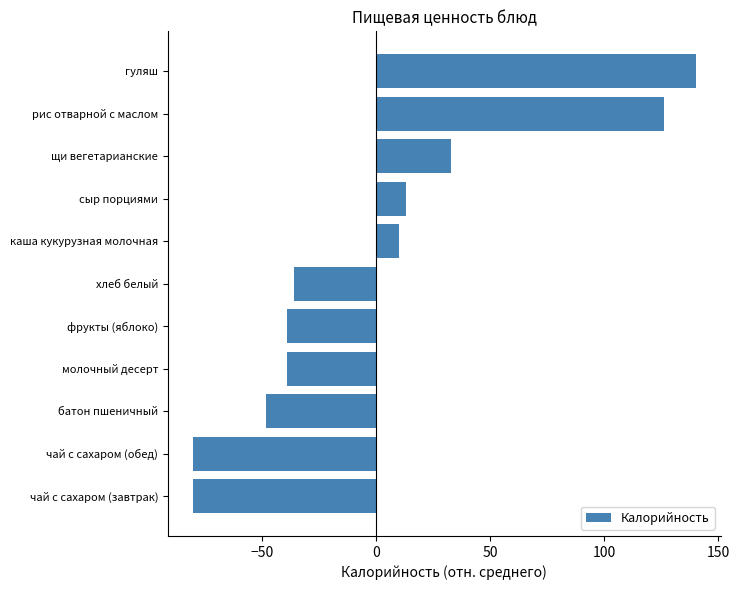

What is the greatest value displayed?

140